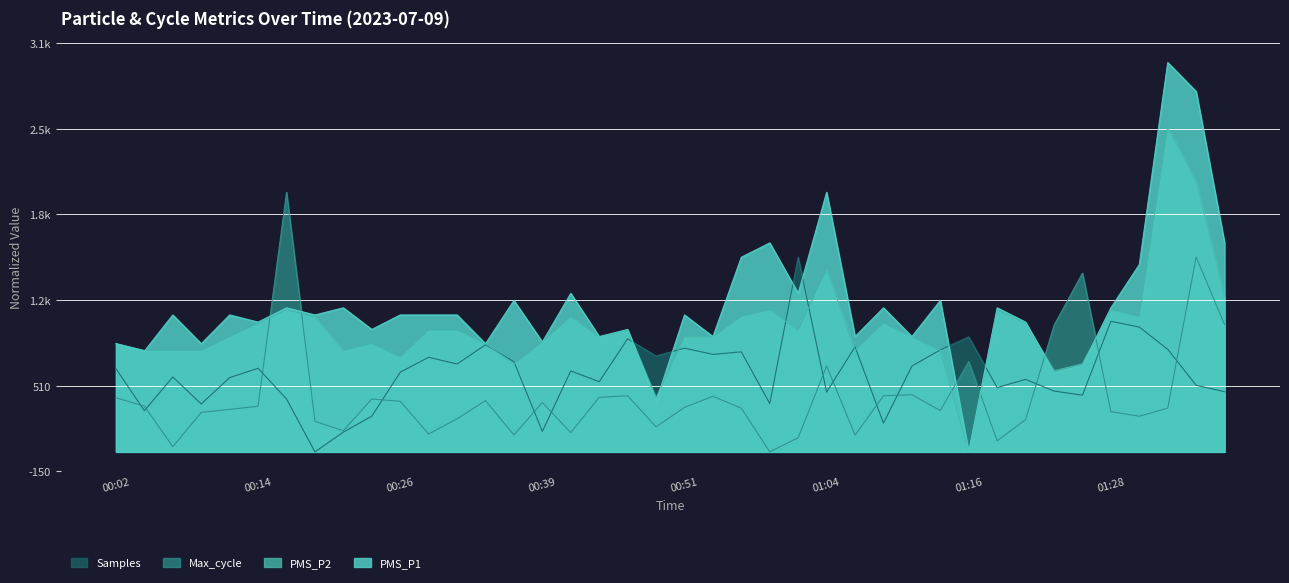

How many interior local peaks does the PMS_P2 series have?

10